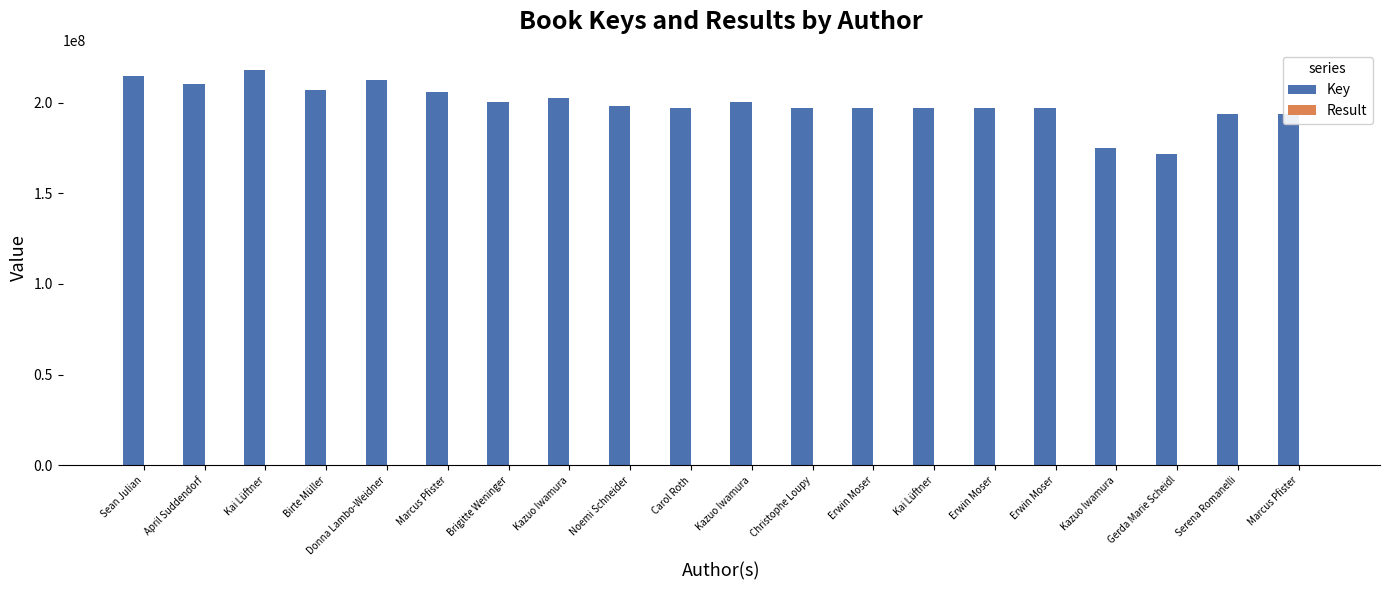

What is the sum of the Result values at Birte Müller and Erwin Moser?

19